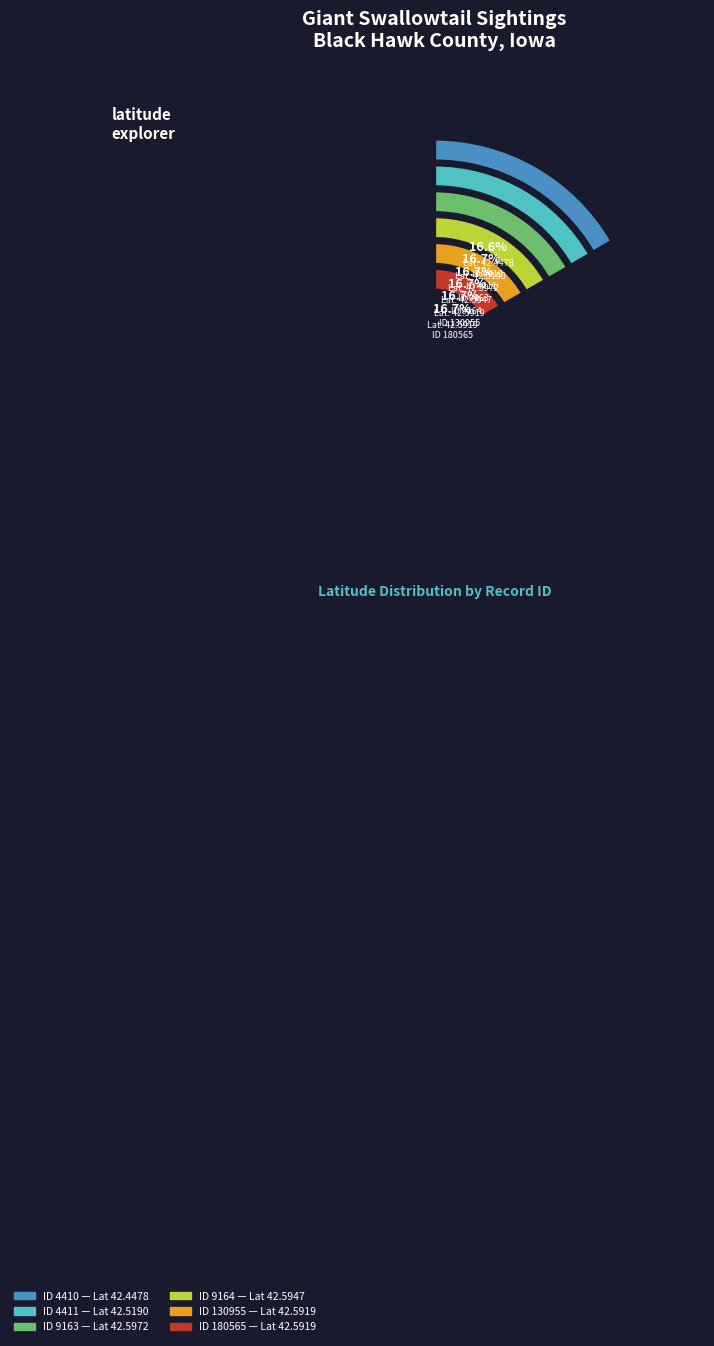

Which slice is the largest?

9163